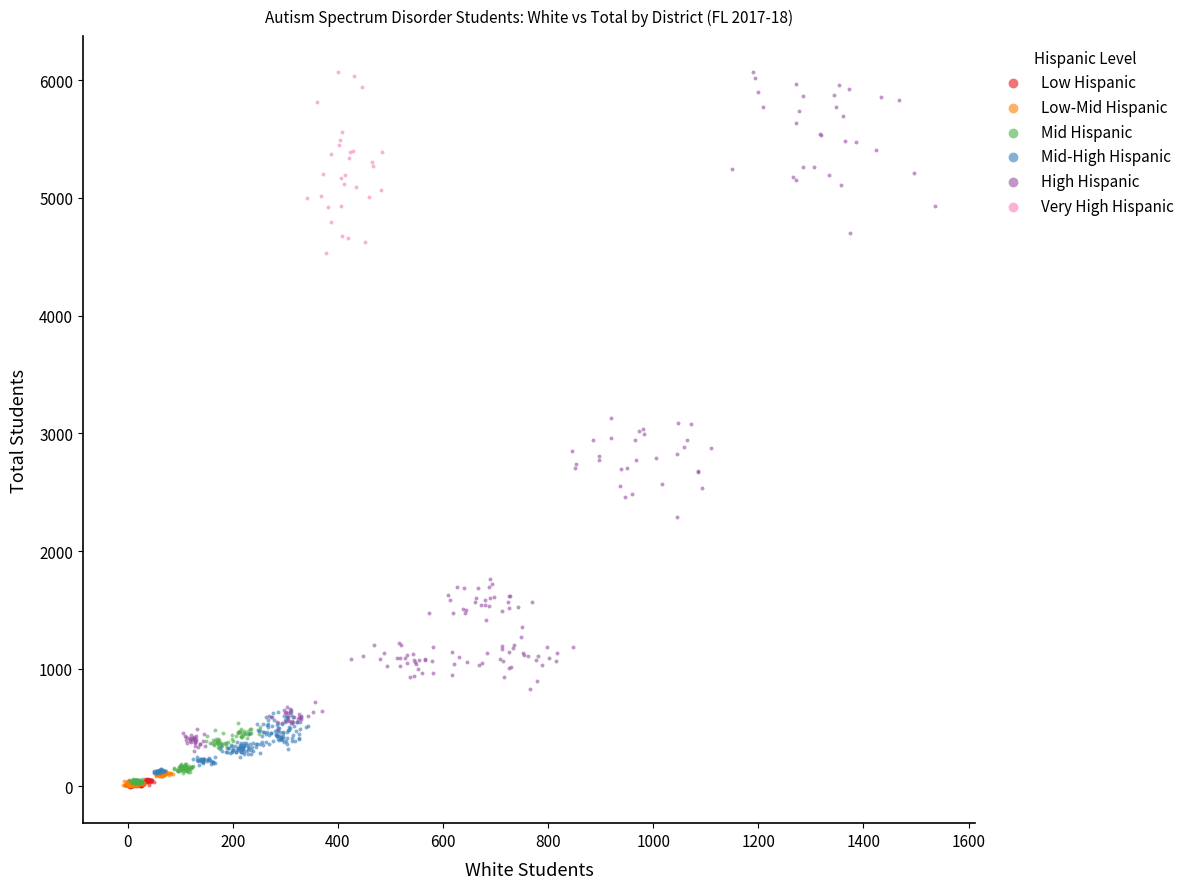

Which series has the largest Y range (max minus min)?

High Hispanic